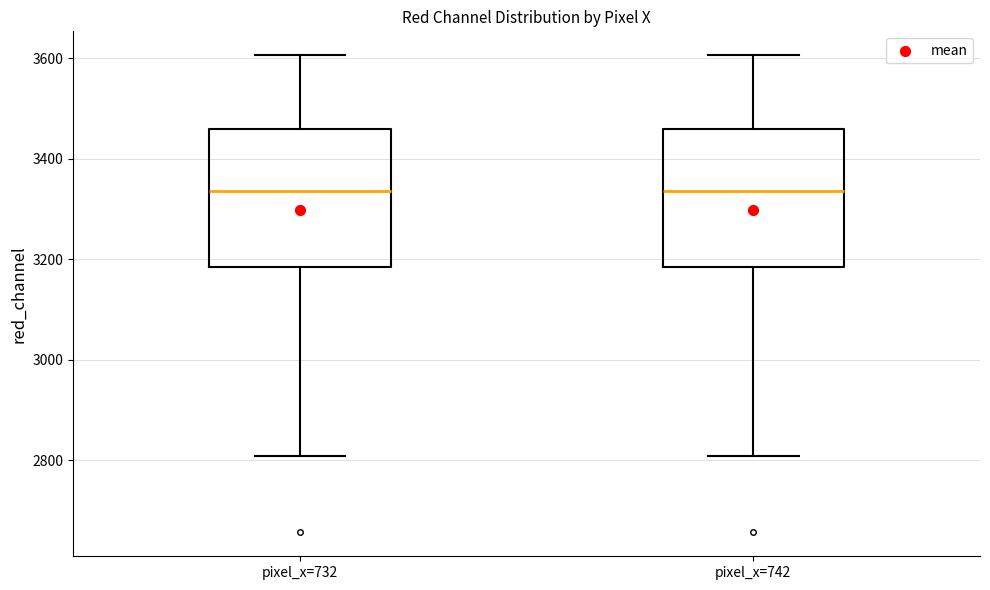

Where does the median line of the box for pixel_x=732 sit on the y-axis? The values are not printed on the chart, so give them approximately, as read against the axis.

3340